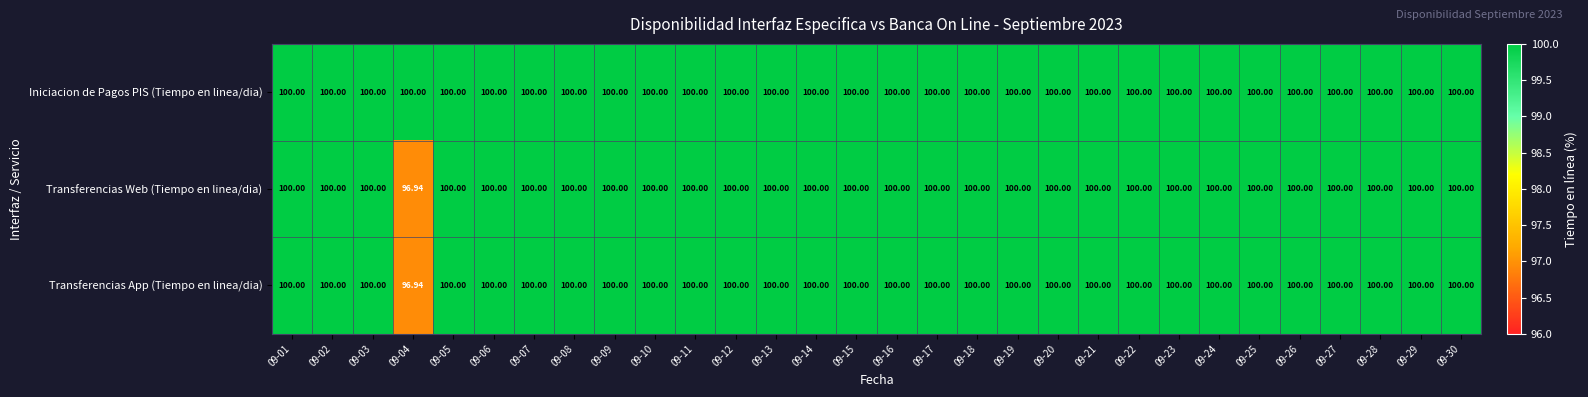

Count the number of categories in the chart.

30